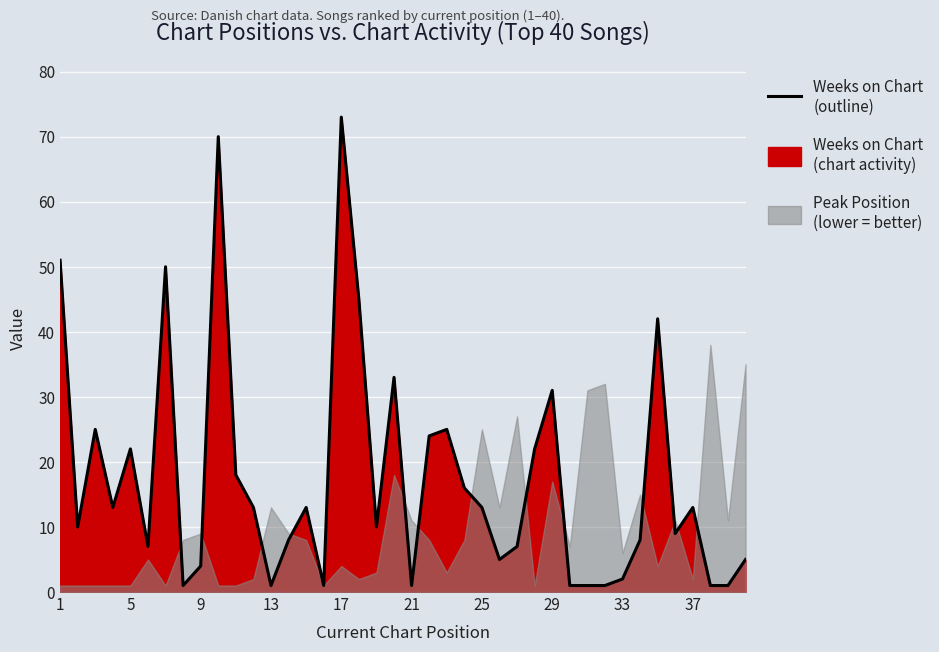

Reading left to right, transcribe all the data shown in this chart.

51	10	25	13	22	7	50	1	4	70	18	13	1	8	13	1	73	45	10	33	1	24	25	16	13	5	7	22	31	1	1	1	2	8	42	9	13	1	1	5